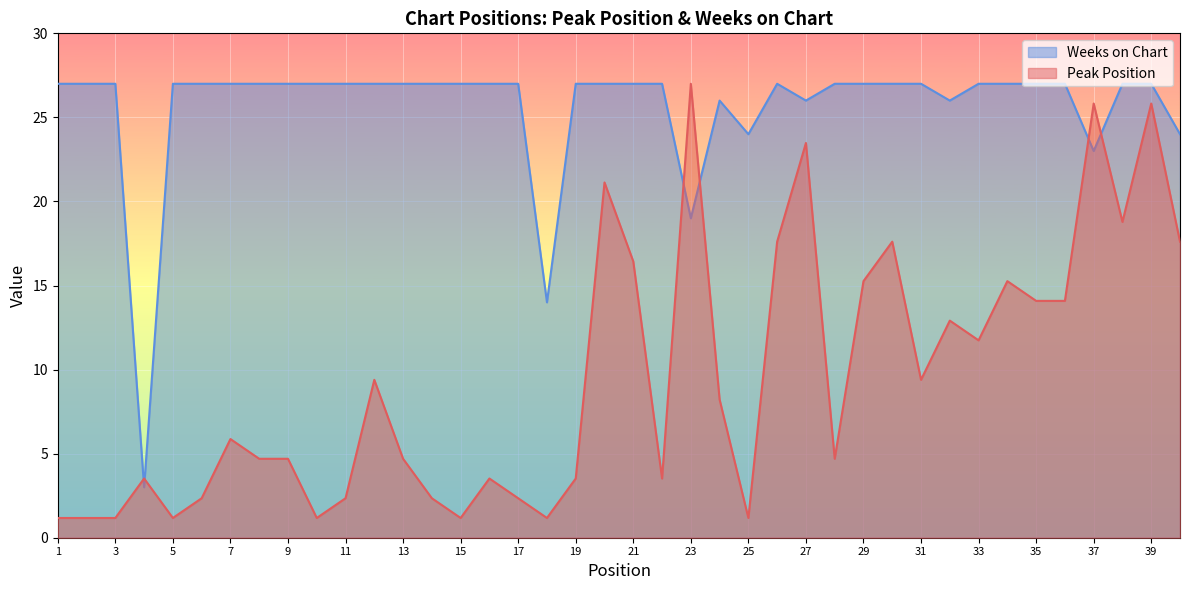

The value of Peak Position at 31 is 9.4. True or false?

True